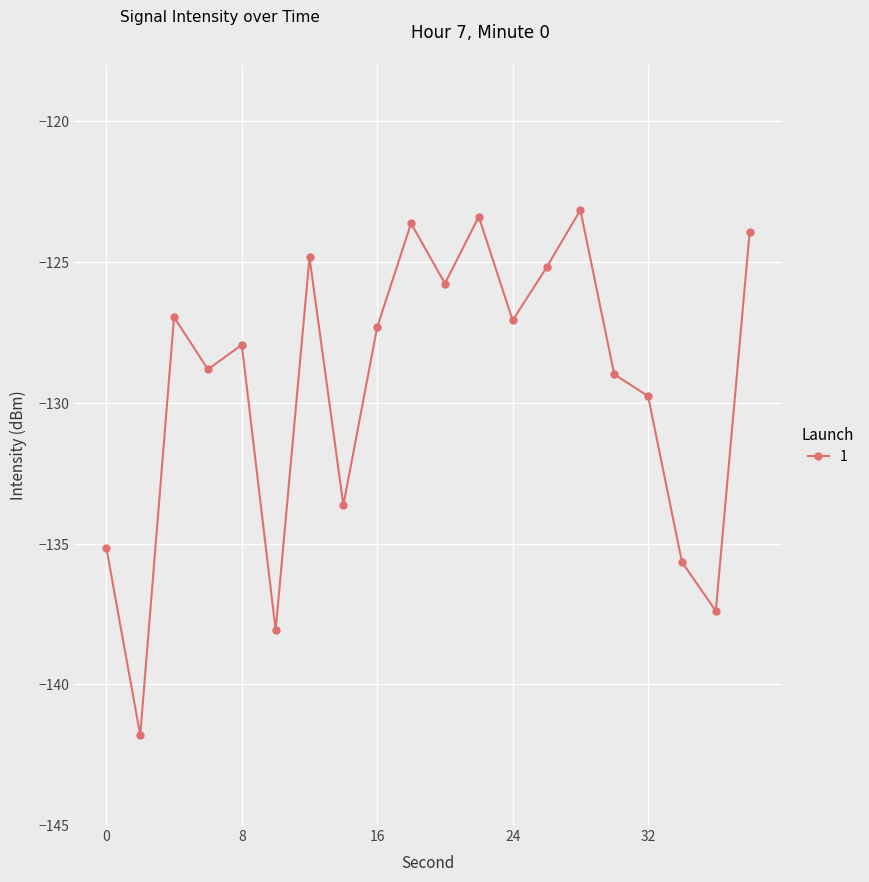

What is the greatest value displayed?

-123.2